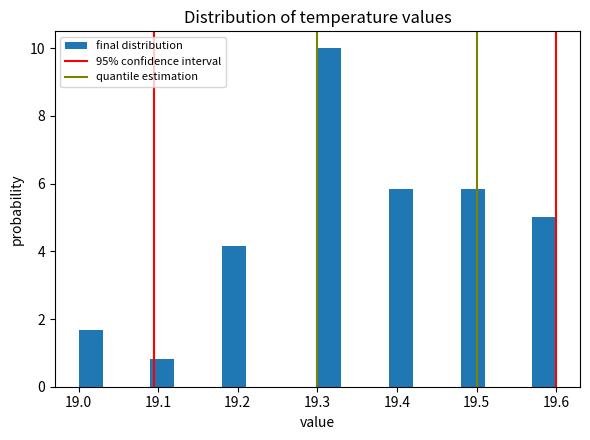

Around what value on the x-axis is the tallest bar? Give the approximate position of its centre, as read against the axis.

19.32